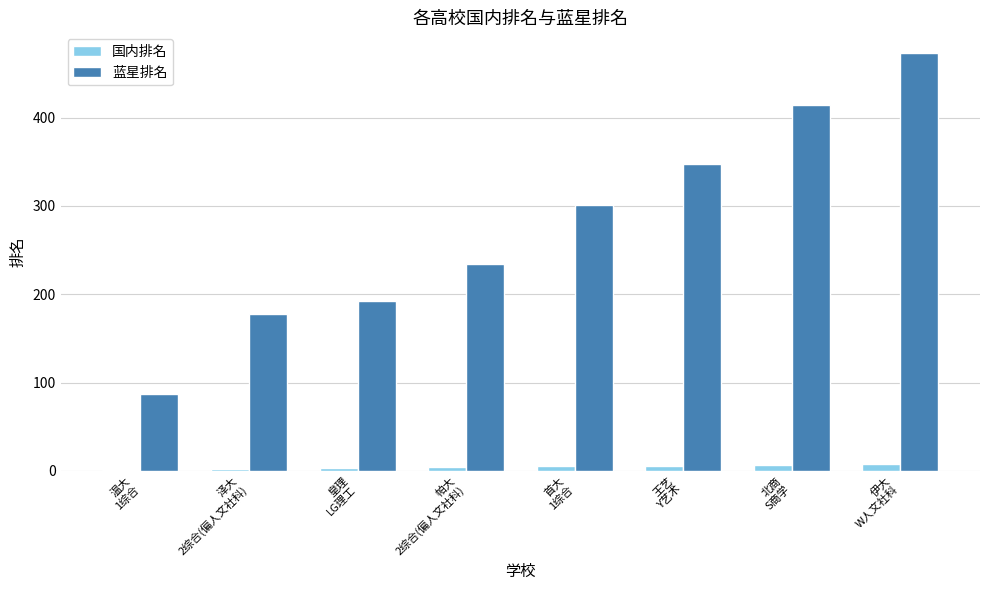

What is the maximum value shown in the chart?

473